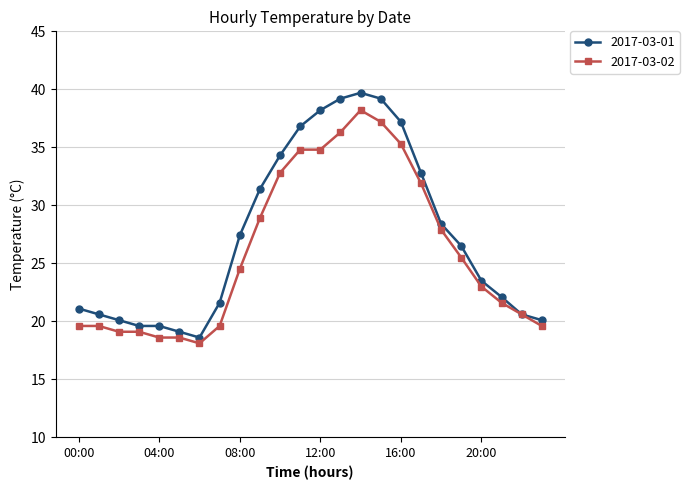

What is the value of the 2017-03-02 point at the 24th from the left?

19.6